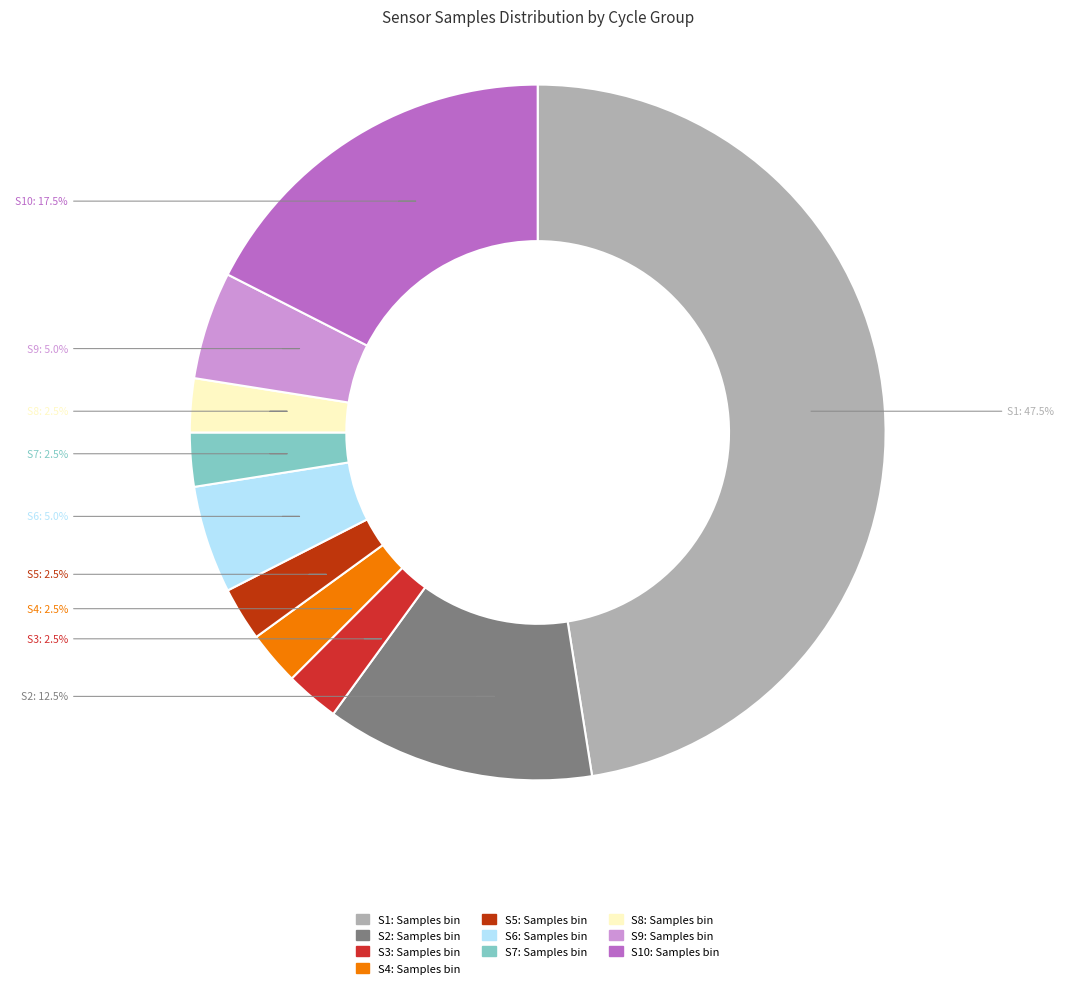

Is there any slice that represents more than half of the pie?

No